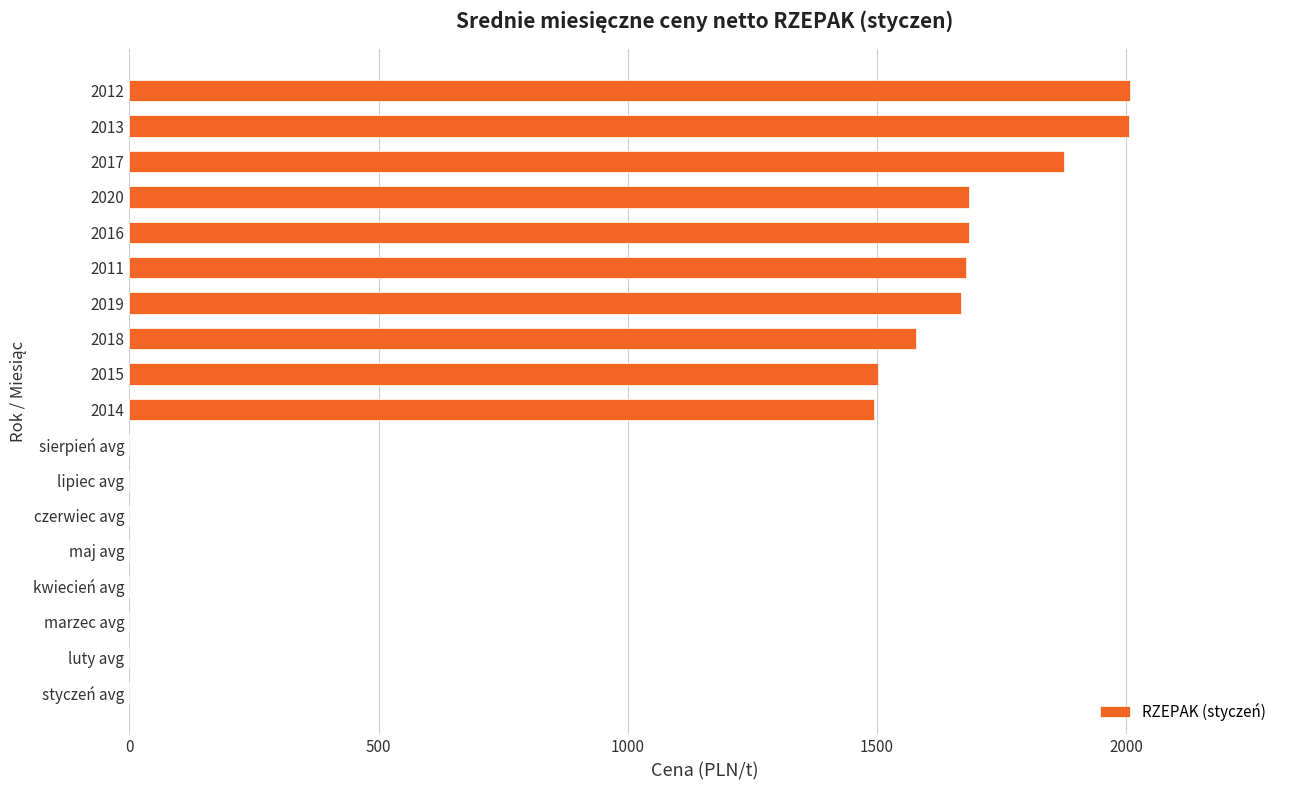

What is the maximum value shown in the chart?

2007